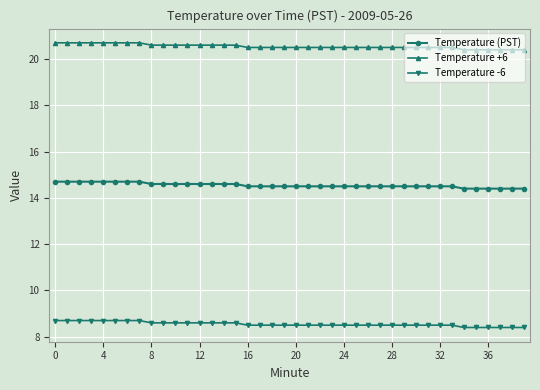

True or false: Temperature (PST) and Temperature -6 cross at least once.

False